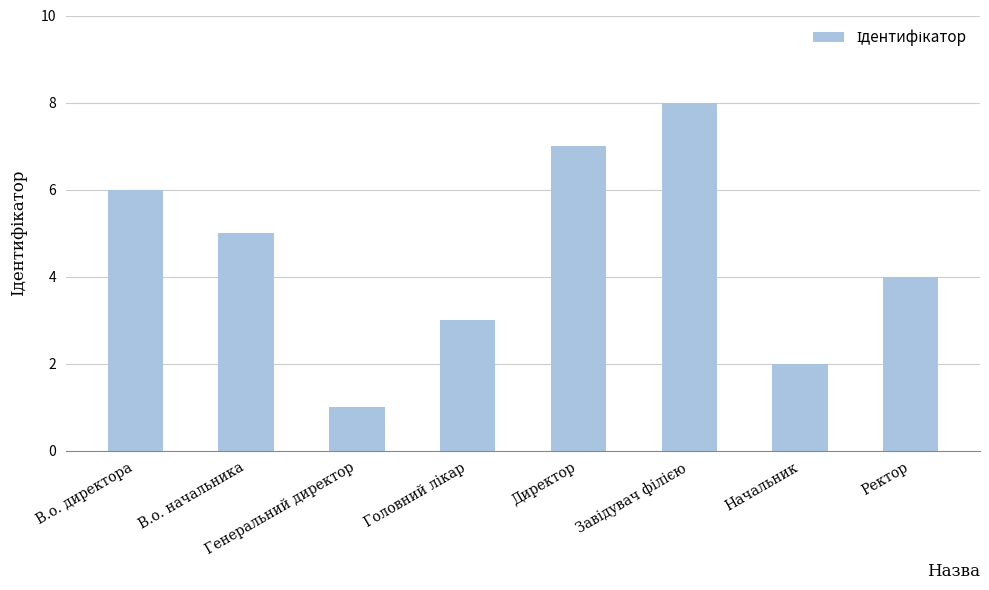

What is the sum of the values at Генеральний директор and Директор?

8